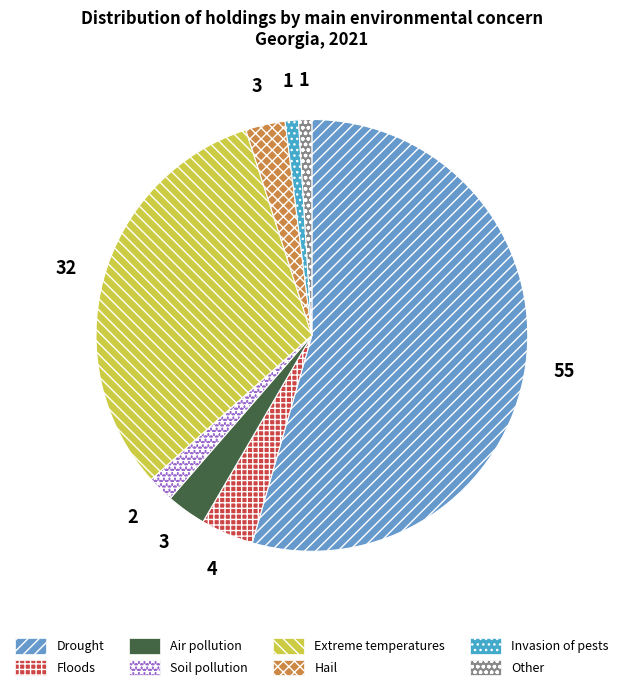

To the nearest percent, what is the difference between the Drought and Other slice percentages?

53%